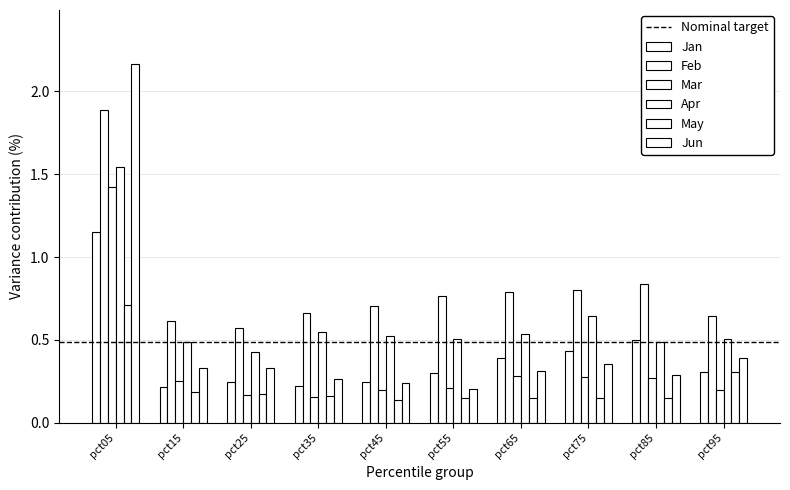

What is the difference between the second highest and minimum values in the Jan series?

0.3